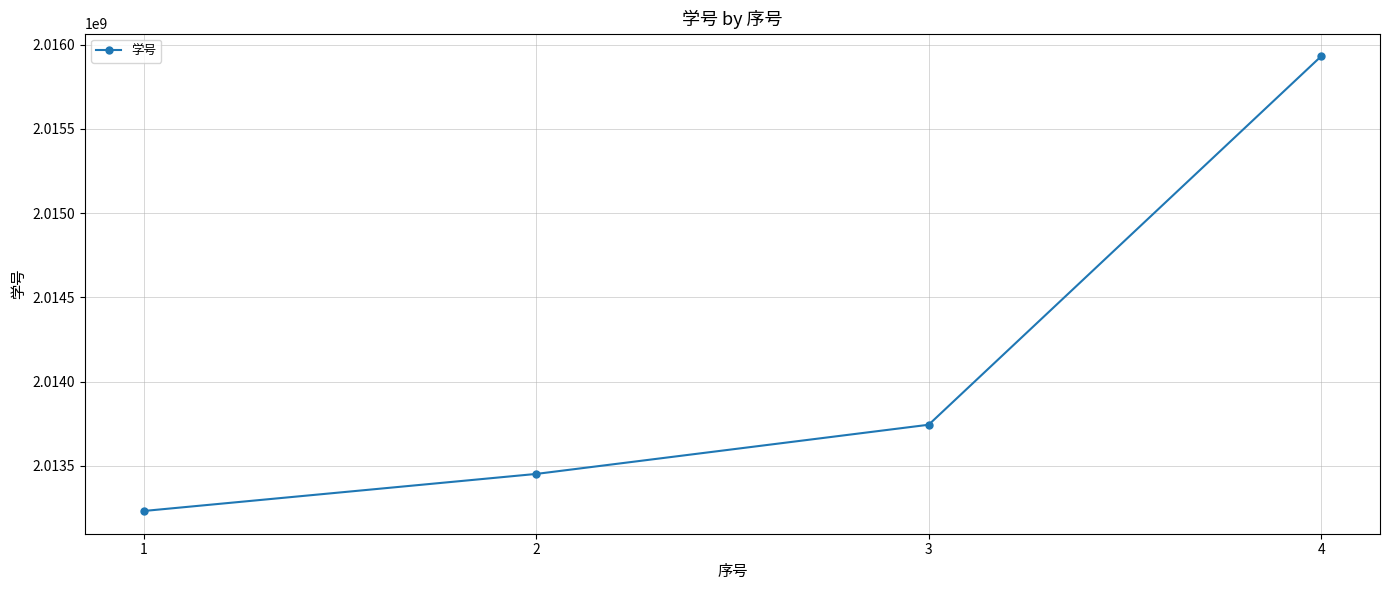

Reading left to right, what are all the values shown in this chart?

2013232020	2013452013	2013744012	2015931016